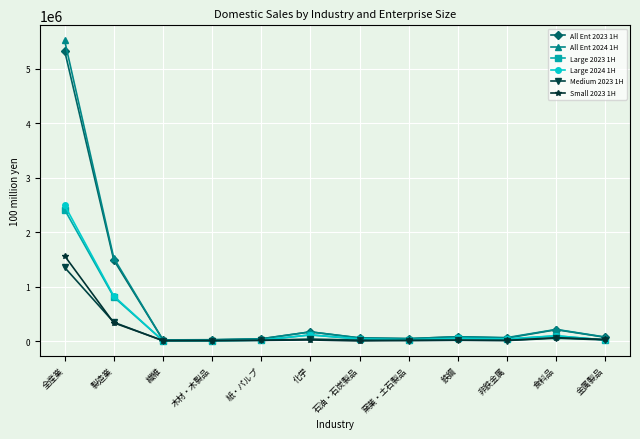

What is the sum of all Small 2023 1H values?

2084608